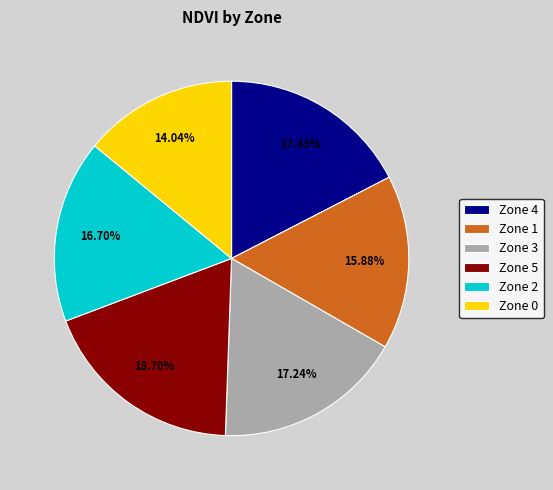

To the nearest percent, what portion does Zone 4 represent?

17%